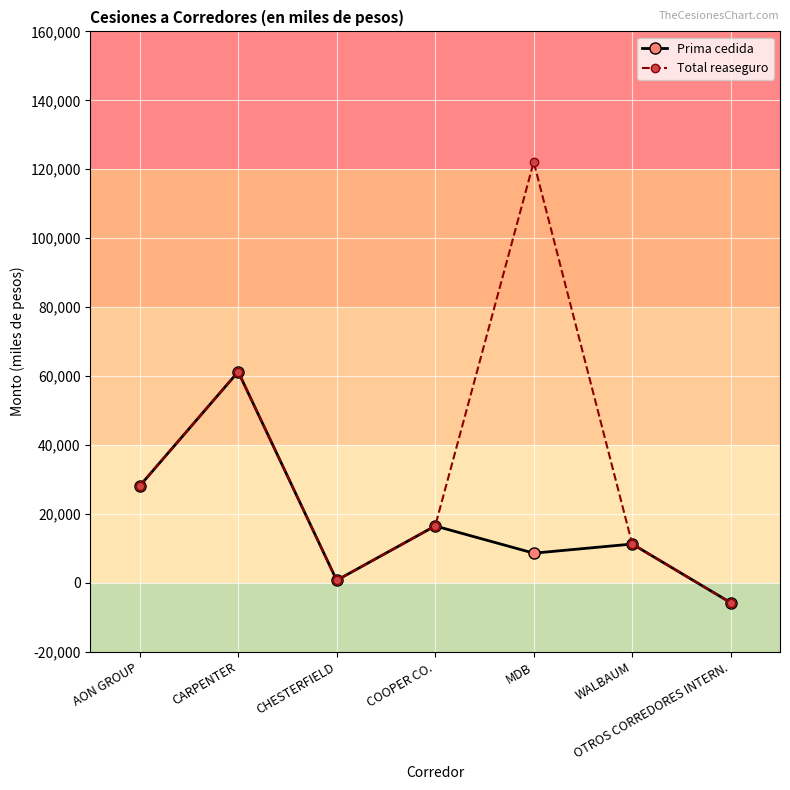

How many categories are shown in the chart?

7